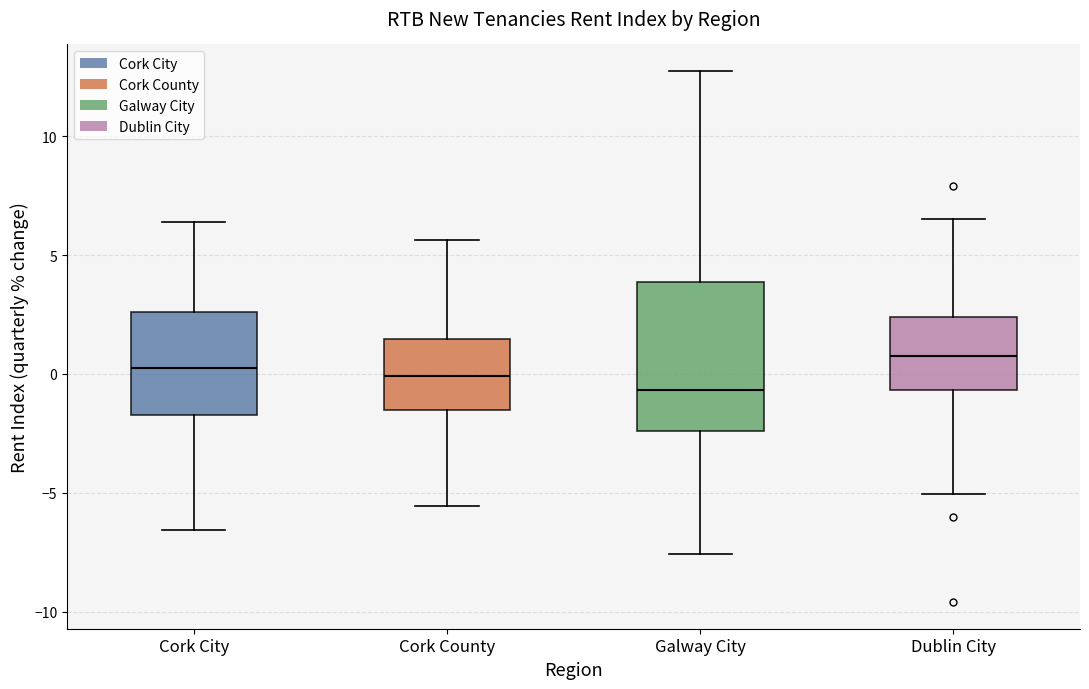

Comparing the boxes themselves (not the whiskers), which one is the tallest?

Galway City